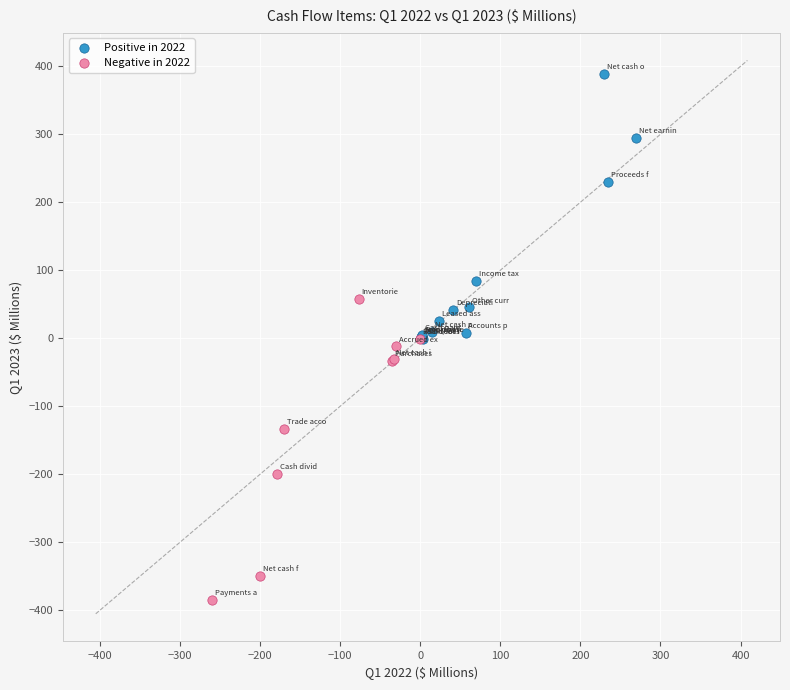

Which series reaches the minimum Y coordinate?

Negative in 2022